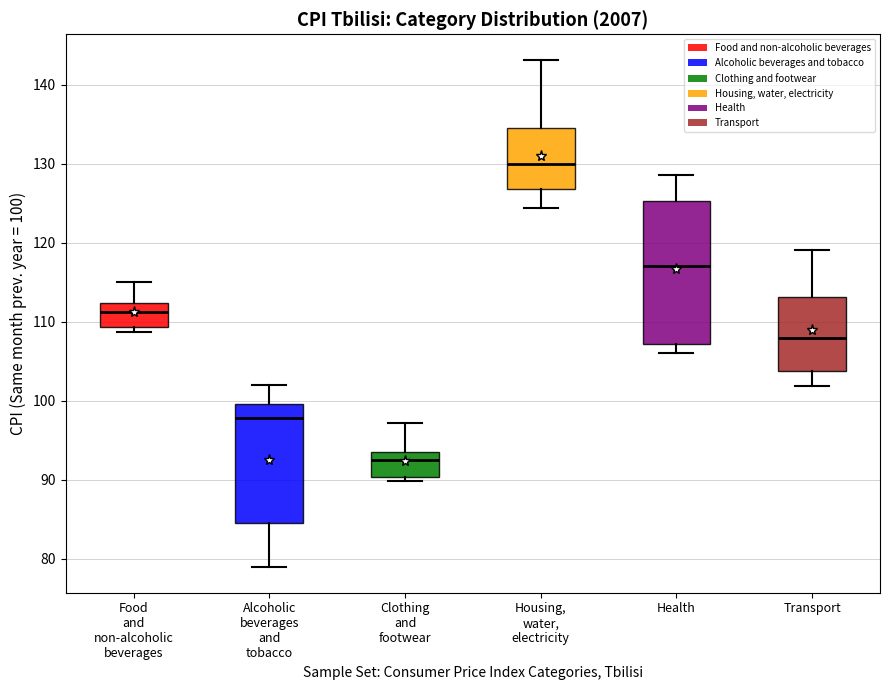

Which box's median line is the lowest?

Clothing and footwear